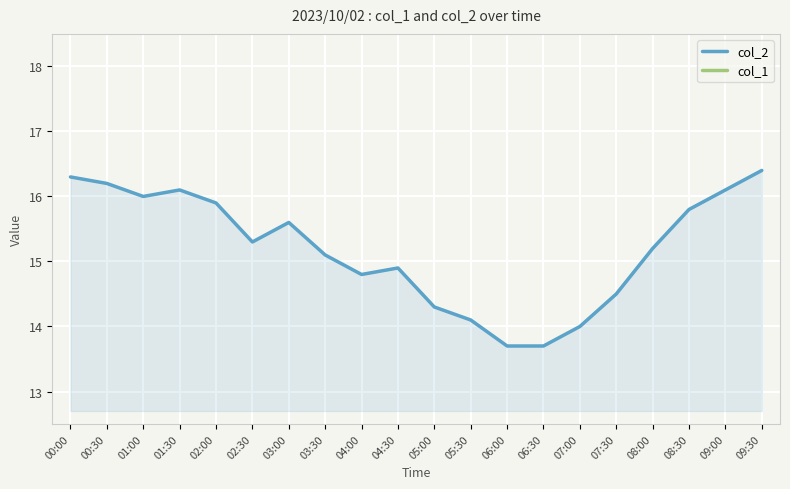

At which category does the chart reach its peak across all series?

09:30